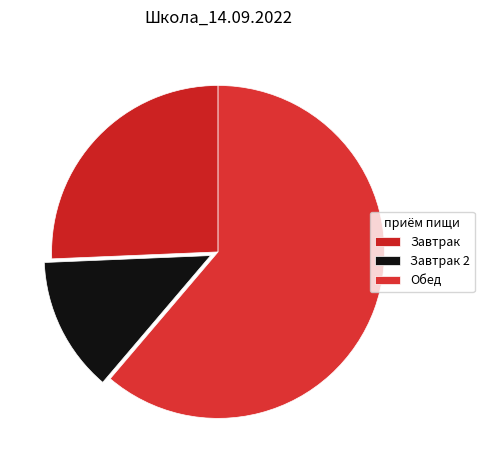

How many segments does this pie chart have?

3